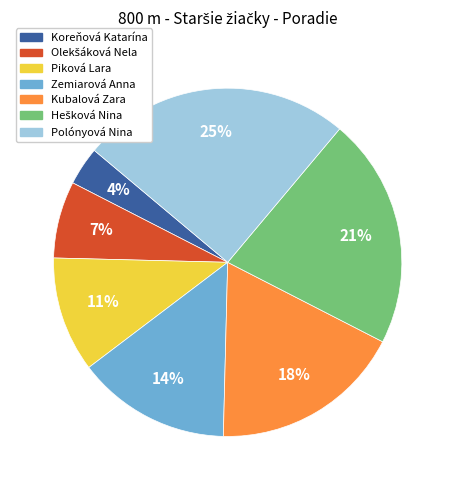

Is it true that Polónyová Nina is 33% of the pie?

False